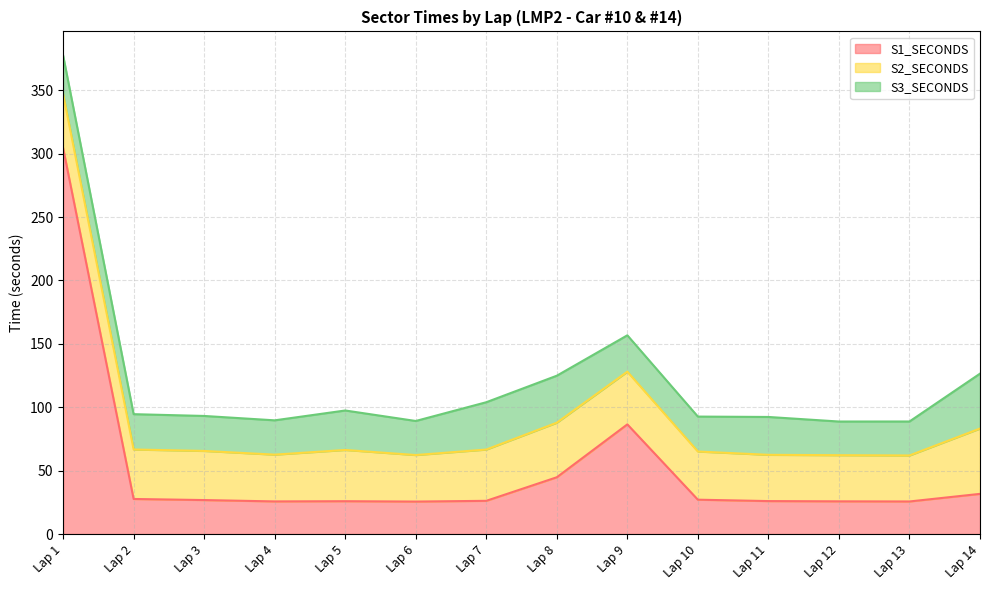

Reading left to right, transcribe all the data shown in this chart.

S1_SECONDS: 304.5	27.7	26.8	25.7	25.9	25.6	26.2	44.8	86.5	27.1	26.0	25.8	25.7	31.7
S2_SECONDS: 42.4	39.0	38.7	36.9	40.4	36.7	40.4	43.0	41.6	38.0	36.5	36.4	36.3	51.5
S3_SECONDS: 30.5	27.9	27.6	27.1	31.1	26.9	37.3	37.0	28.7	27.5	29.9	26.5	26.8	43.3